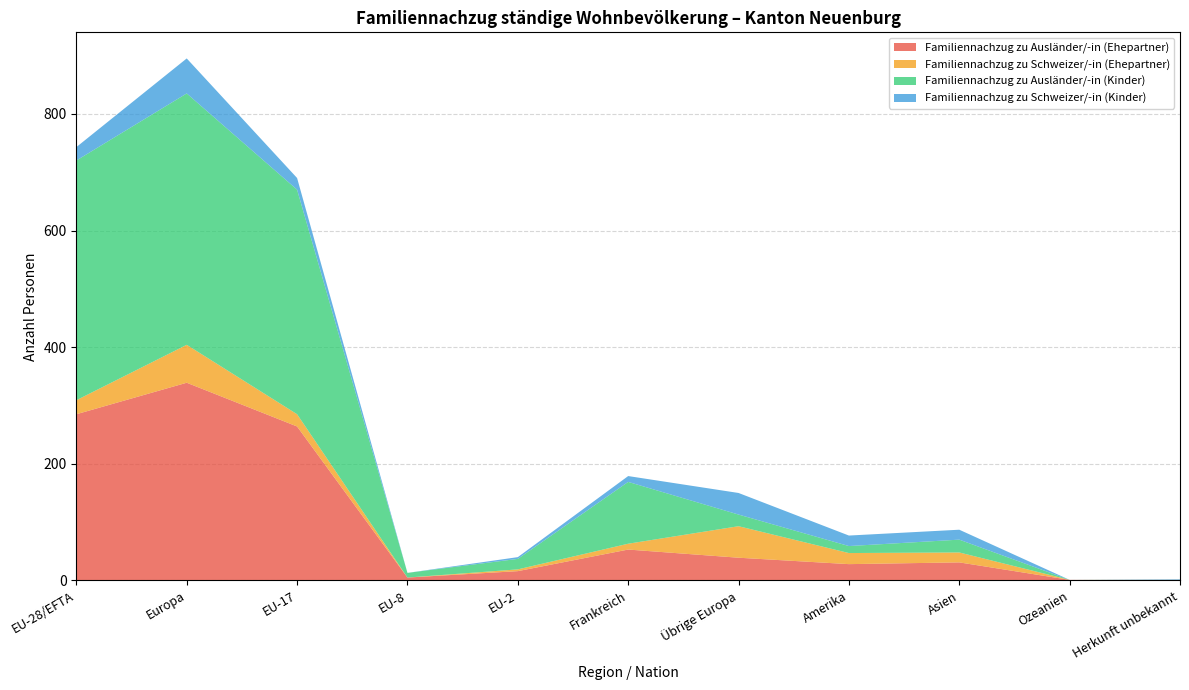

Reading left to right, transcribe all the data shown in this chart.

Familiennachzug zu Ausländer/-in (Ehepartner): 285	339	264	5	16	53	39	28	31	1	0
Familiennachzug zu Schweizer/-in (Ehepartner): 24	65	21	0	3	10	54	19	17	0	1
Familiennachzug zu Ausländer/-in (Kinder): 411	431	385	8	18	106	20	12	22	0	0
Familiennachzug zu Schweizer/-in (Kinder): 23	60	20	0	3	10	37	18	17	0	1